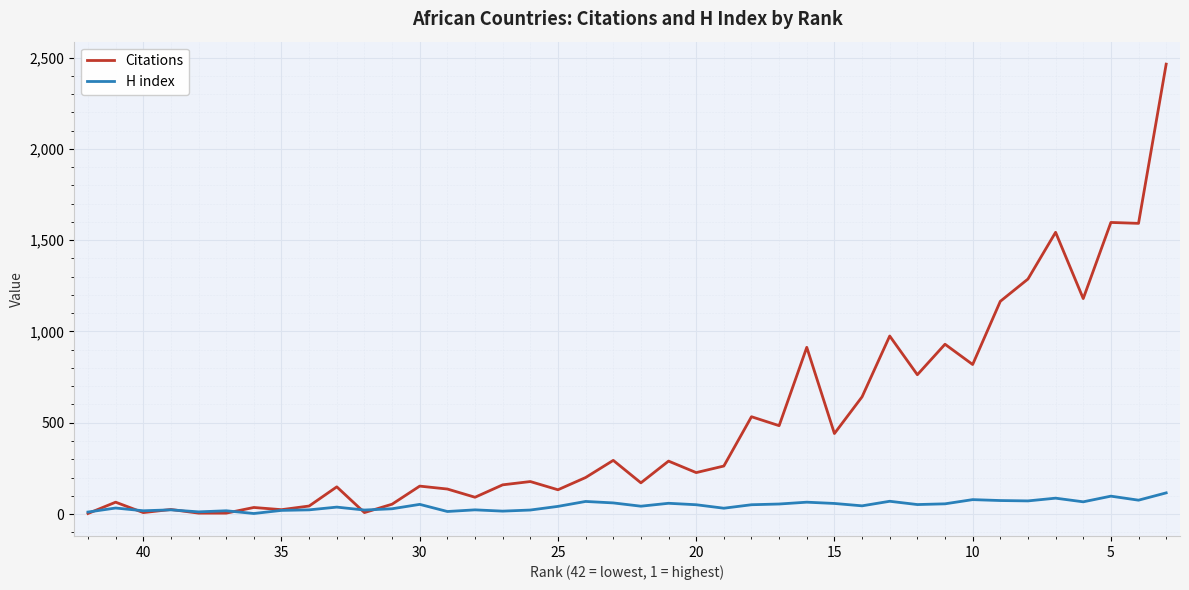

What are all the series names shown in the legend?

Citations, H index